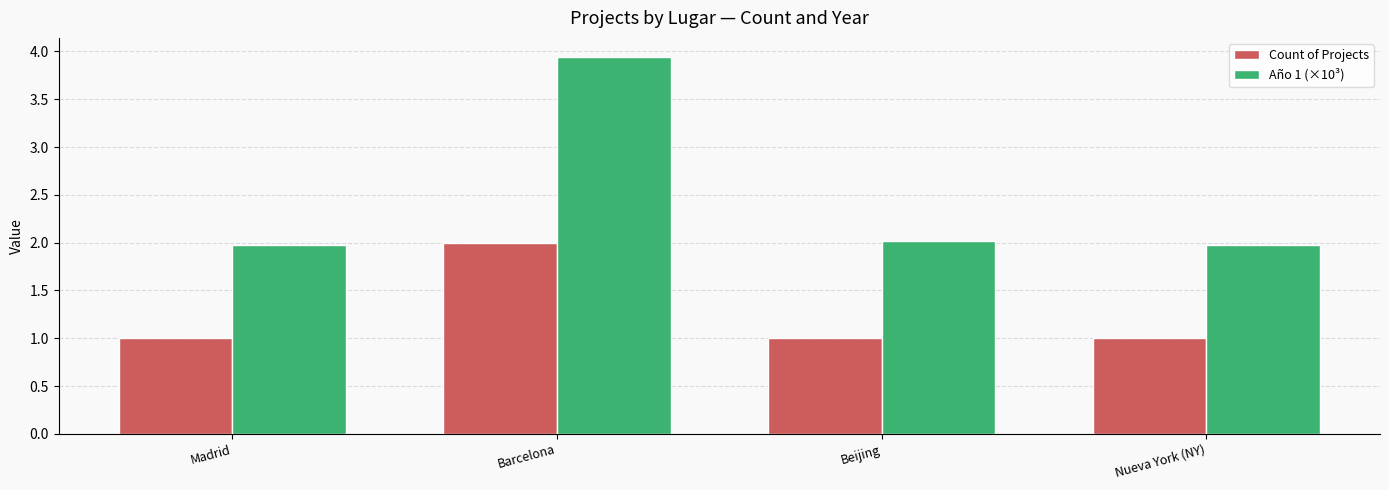

Rank the series by their average value, from lowest to highest.

Count of Projects, Año 1 (×10³)